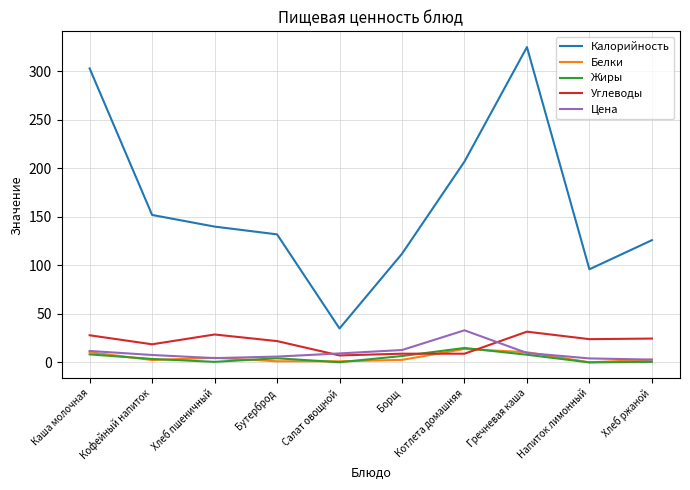

List the labels in order of Калорийность value, largest first.

Гречневая каша, Каша молочная, Котлета домашняя, Кофейный напиток, Хлеб пшеничный, Бутерброд, Хлеб ржаной, Борщ, Напиток лимонный, Салат овощной